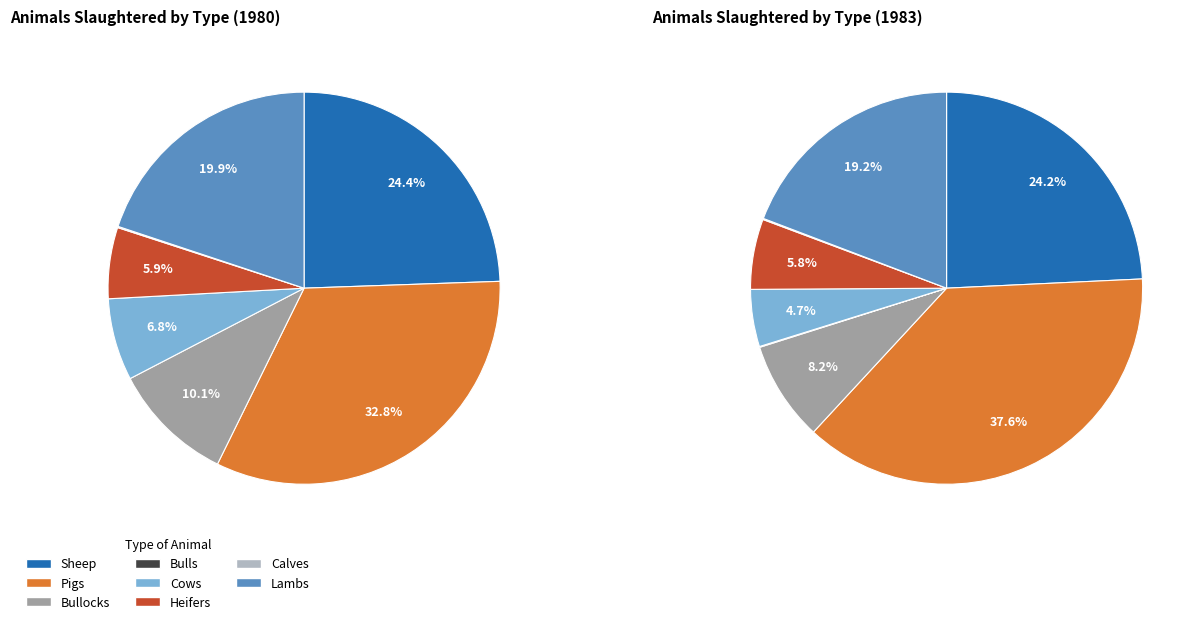

Does Cows account for over 50% of the chart?

No